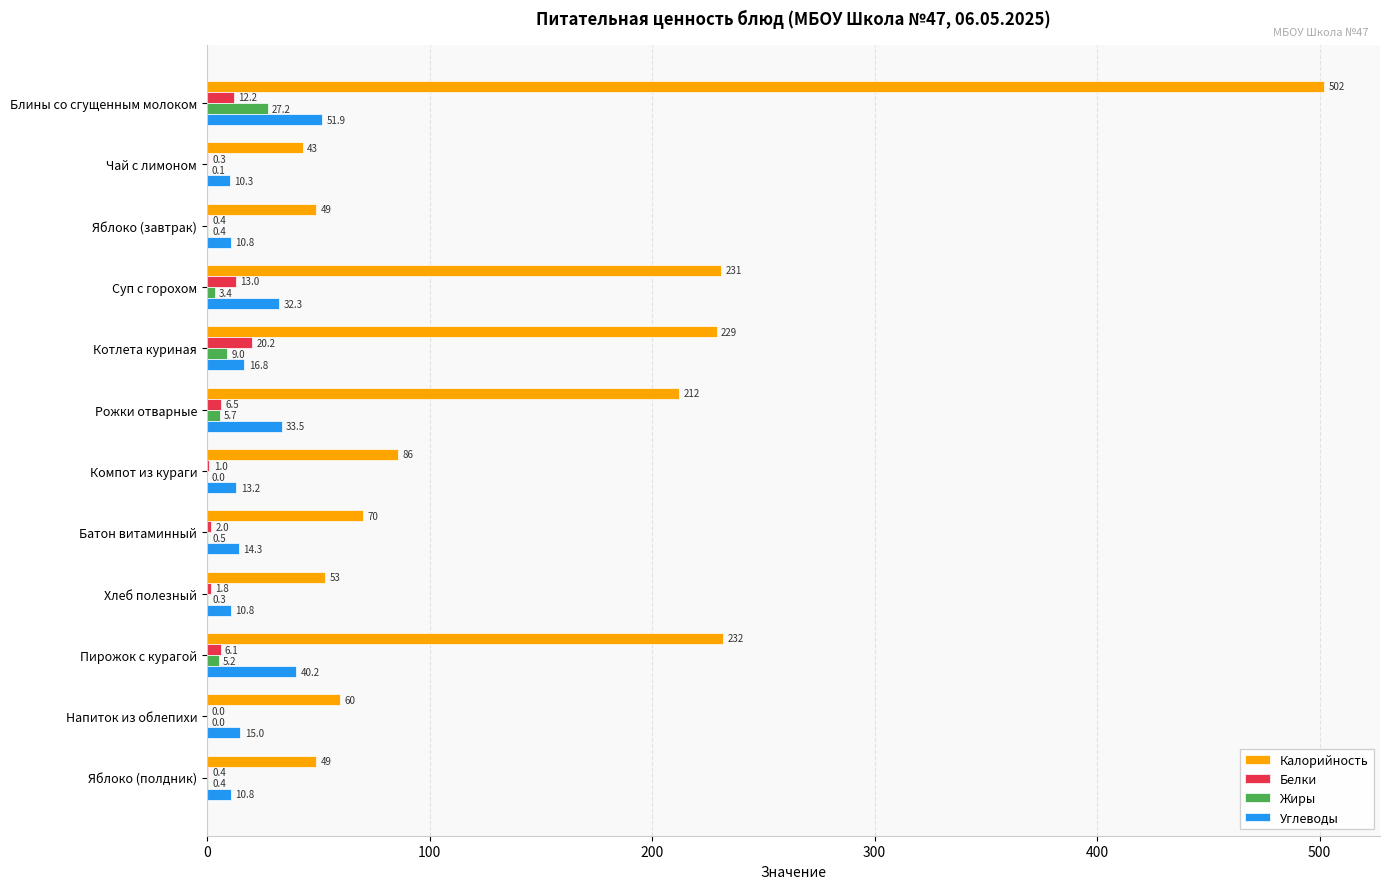

What is the maximum value for Белки?

20.2